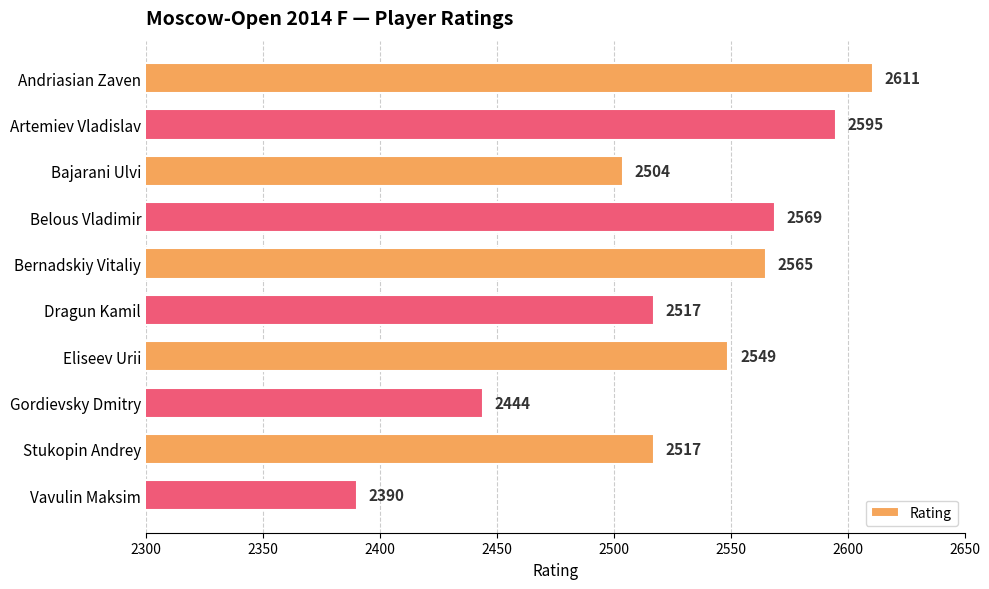

Count the number of categories in the chart.

10